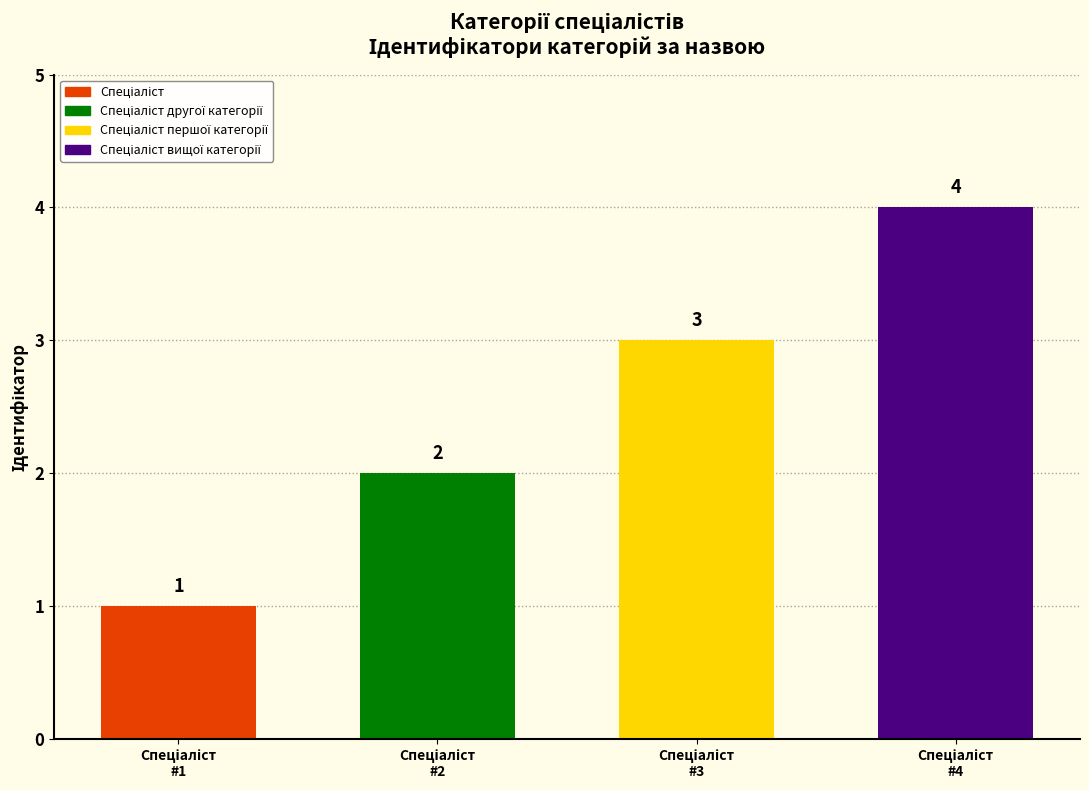

How many values are between 2 and 4?

3